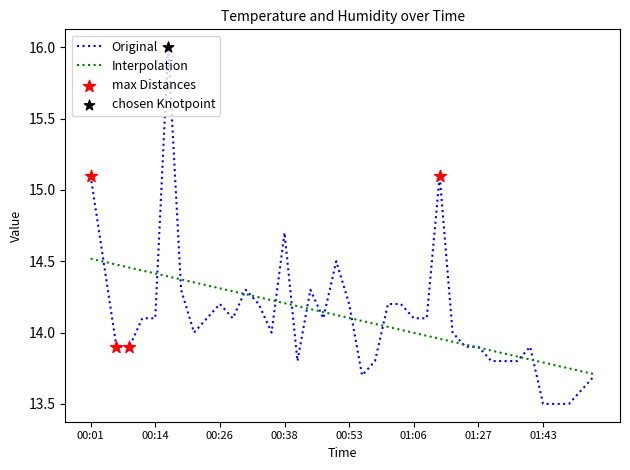

Which series has the largest range (max minus min)?

Original